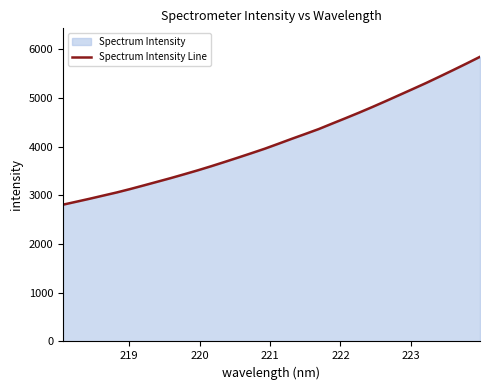

What is the minimum value shown in the chart?

2808.8